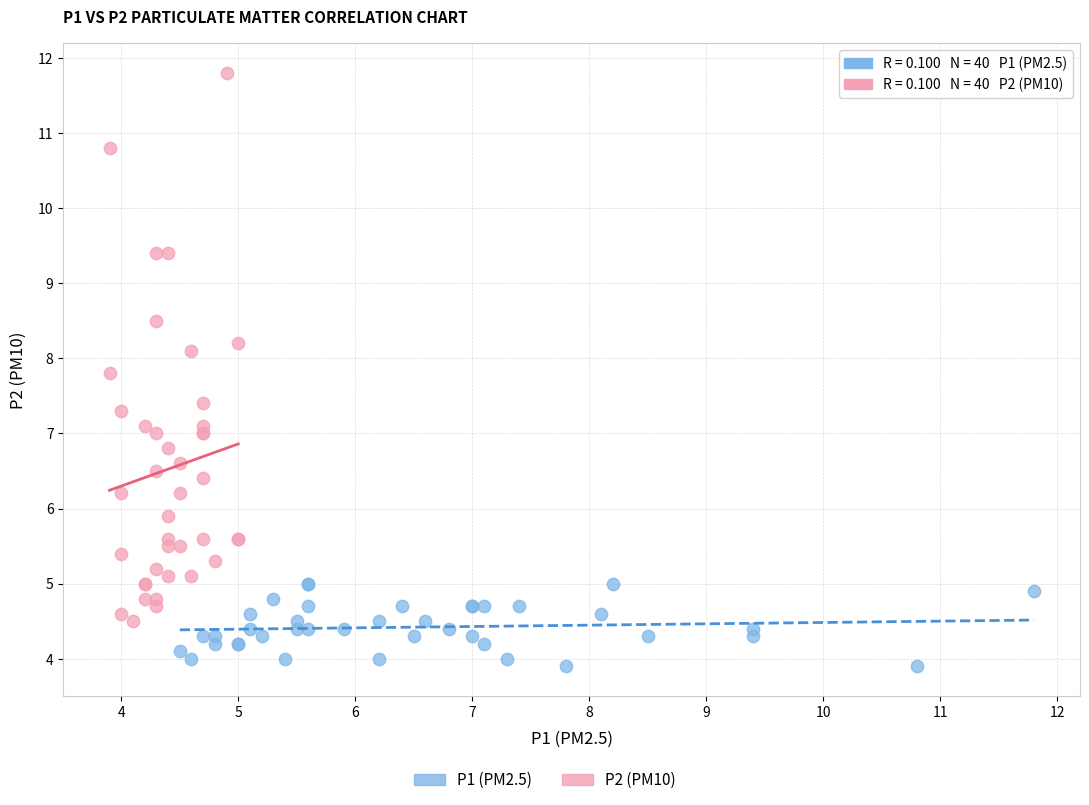

Which series reaches the maximum Y coordinate?

P2 (PM10)